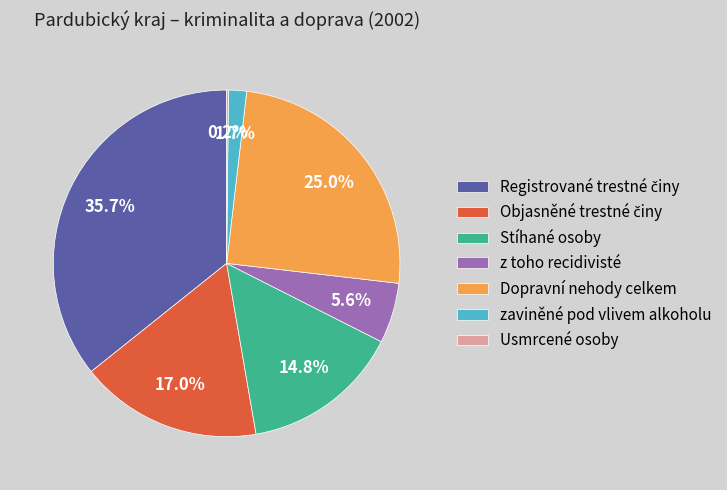

Is there a majority slice in this chart?

No